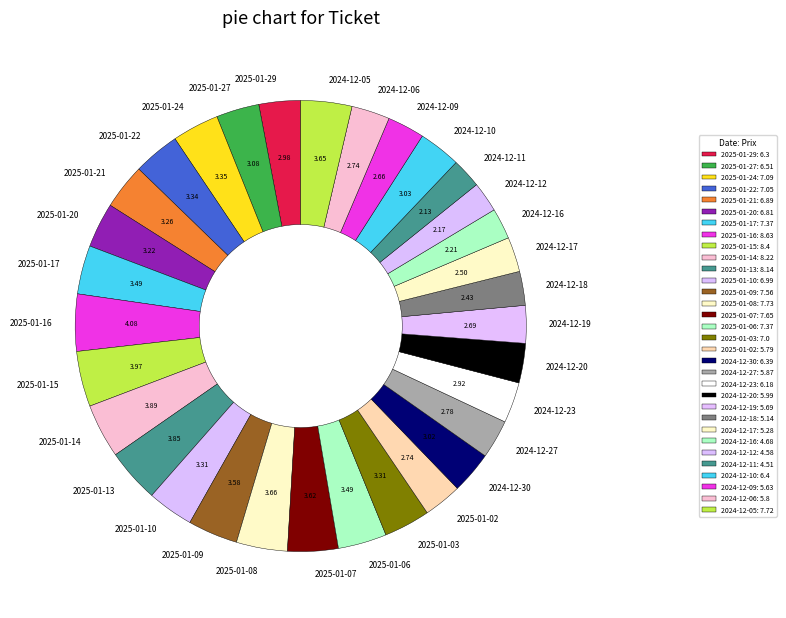

Combined, do 2024-12-11 and 2025-01-13 account for over 50%?

No